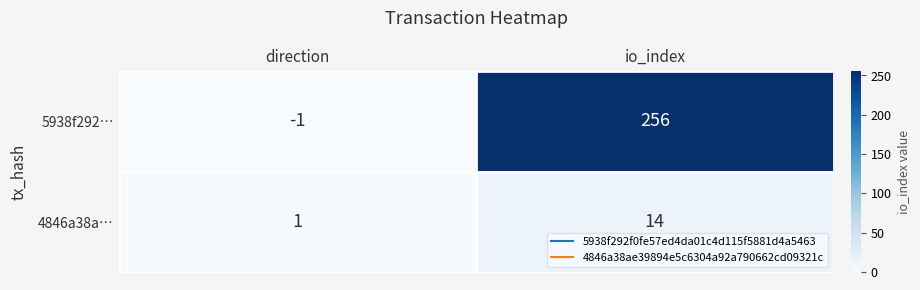

How many distinct data groups are displayed?

2